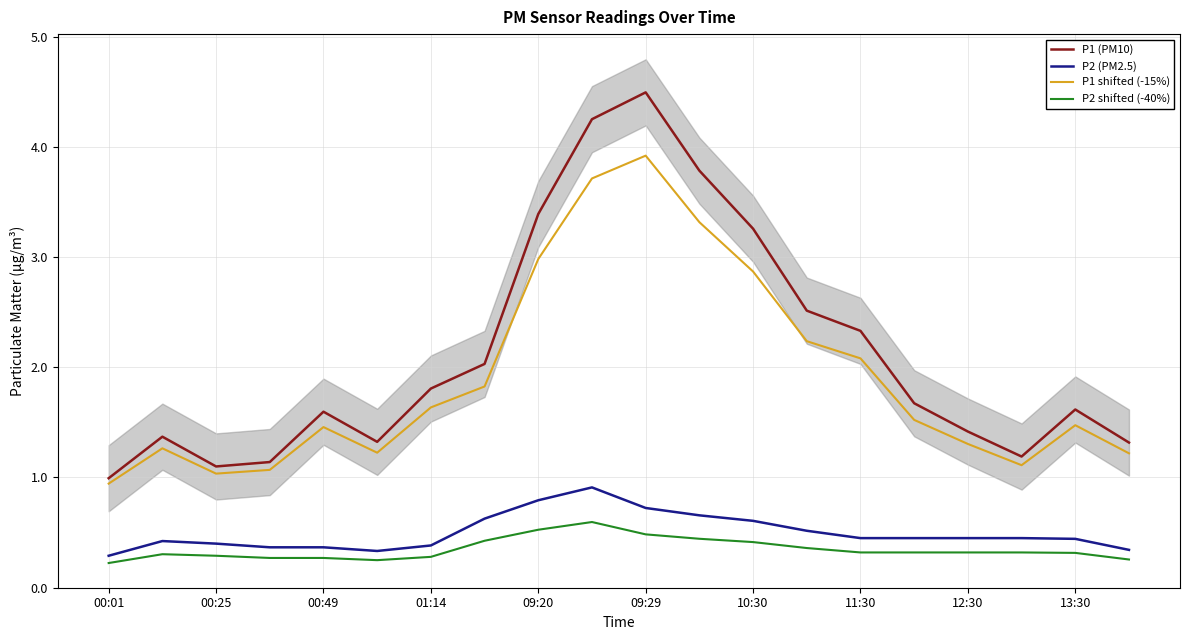

What is the difference between the P1 shifted (-15%) values at 17 and 11?

2.2